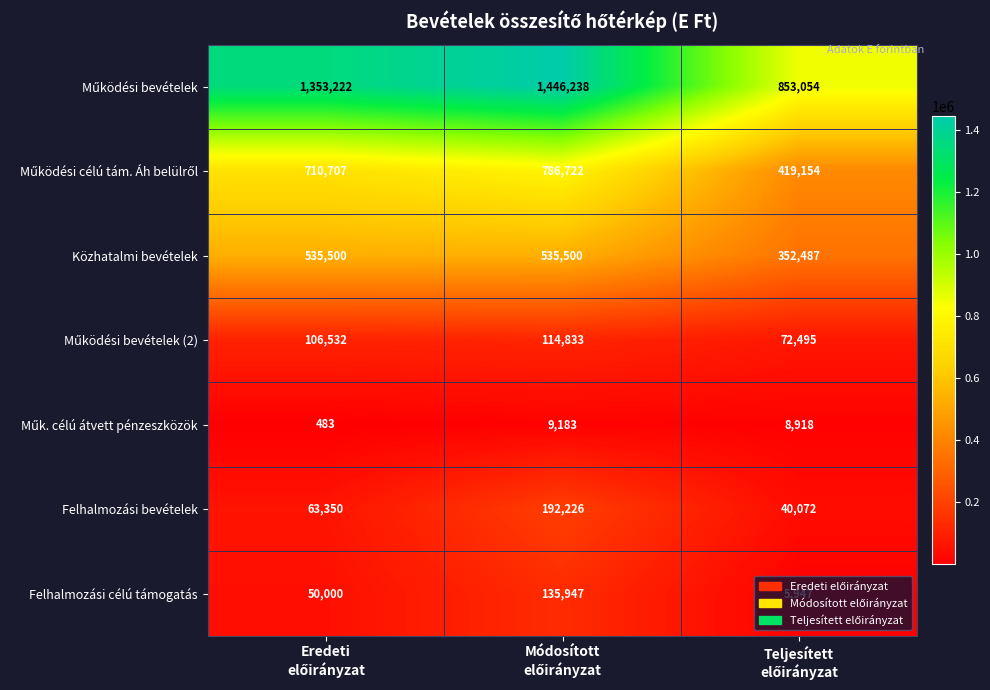

What is the difference between the second highest and minimum values in the Közhatalmi bevételek series?

183013